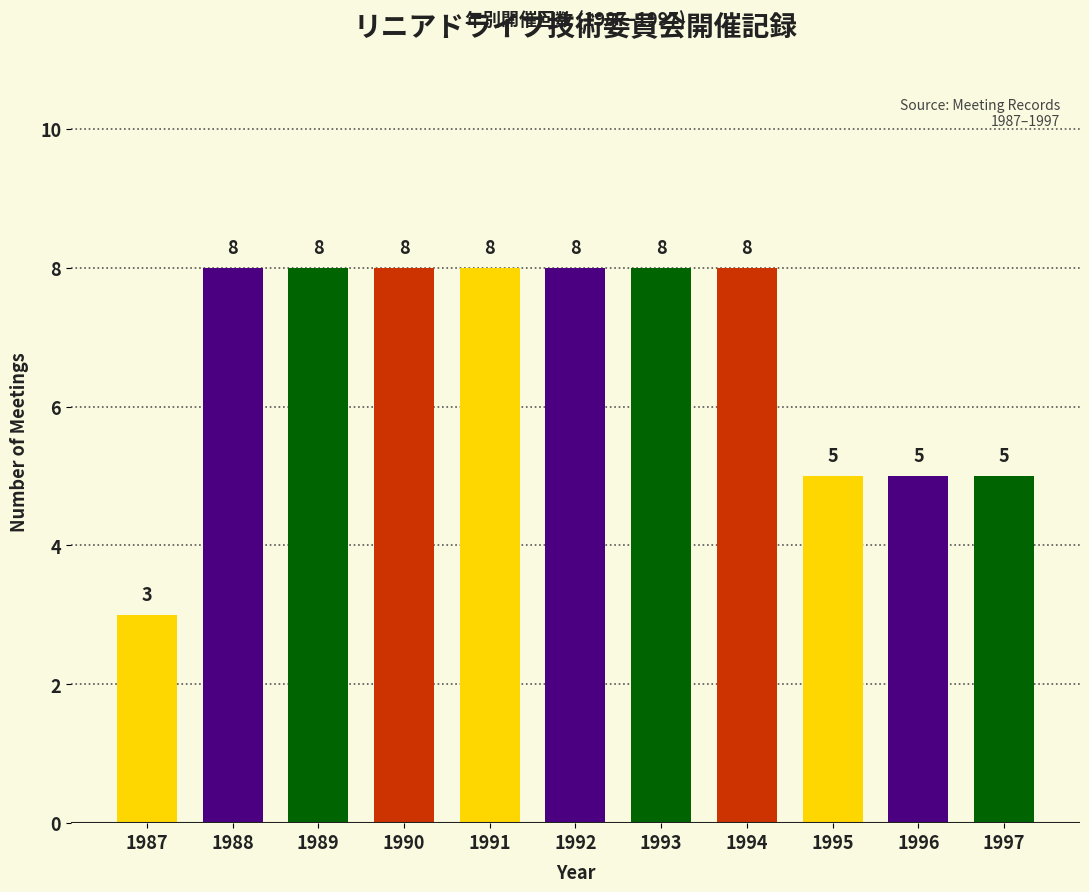

The value at 1995 is 5. True or false?

True